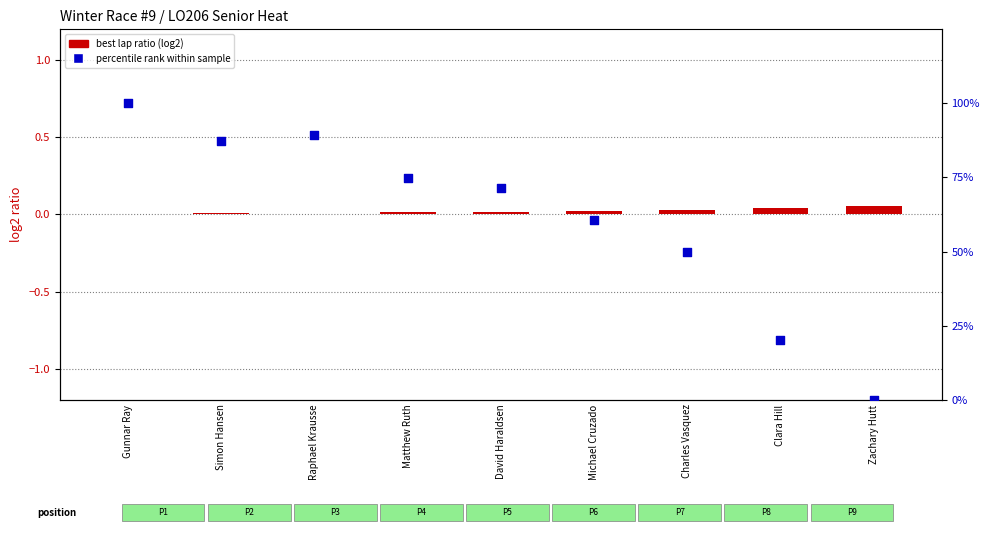

What is the total value across all series at Matthew Ruth?

74.7